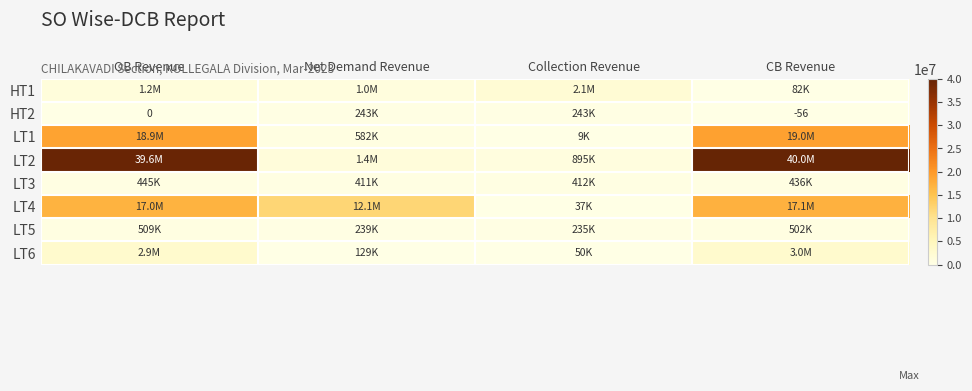

What is the average value of the HT2 series?

121347.7